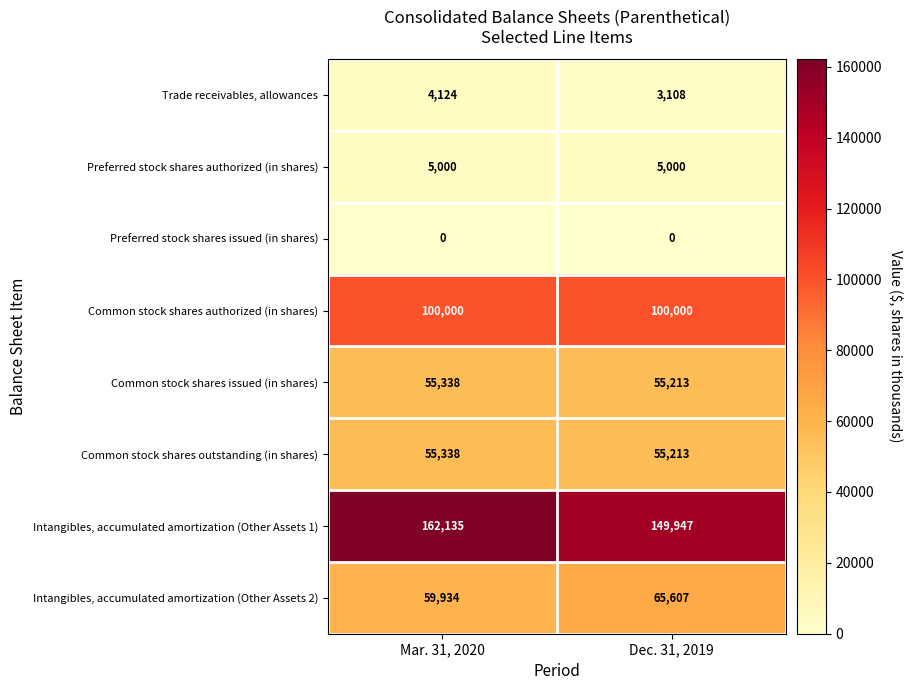

Read the Intangibles, accumulated amortization (Other Assets 2) value at Mar. 31, 2020, to the nearest 100.

59900